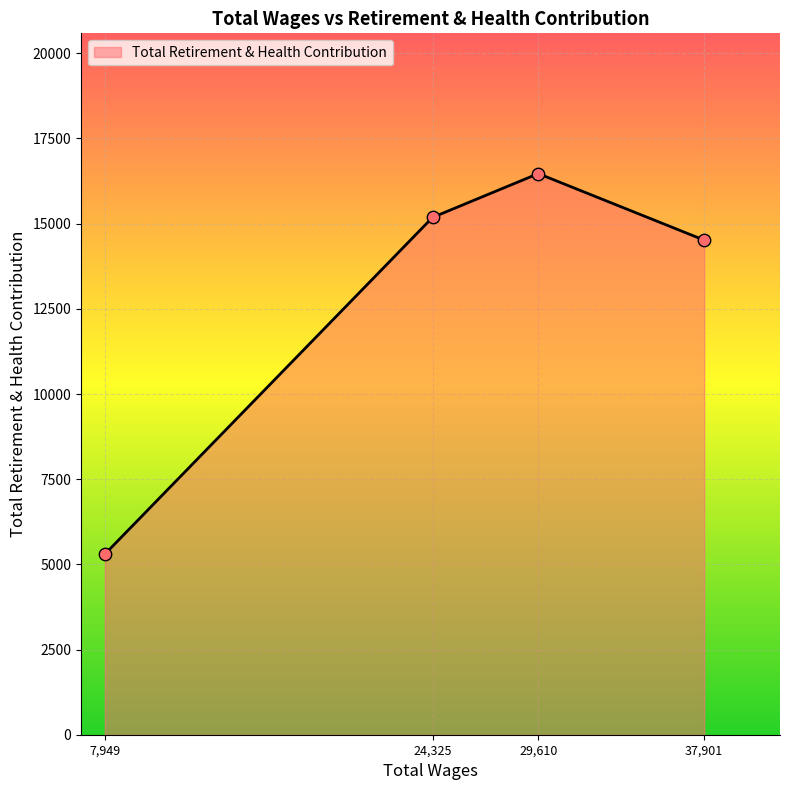

What is the ratio of the value at 29,610 to the value at 7,949?

3.1